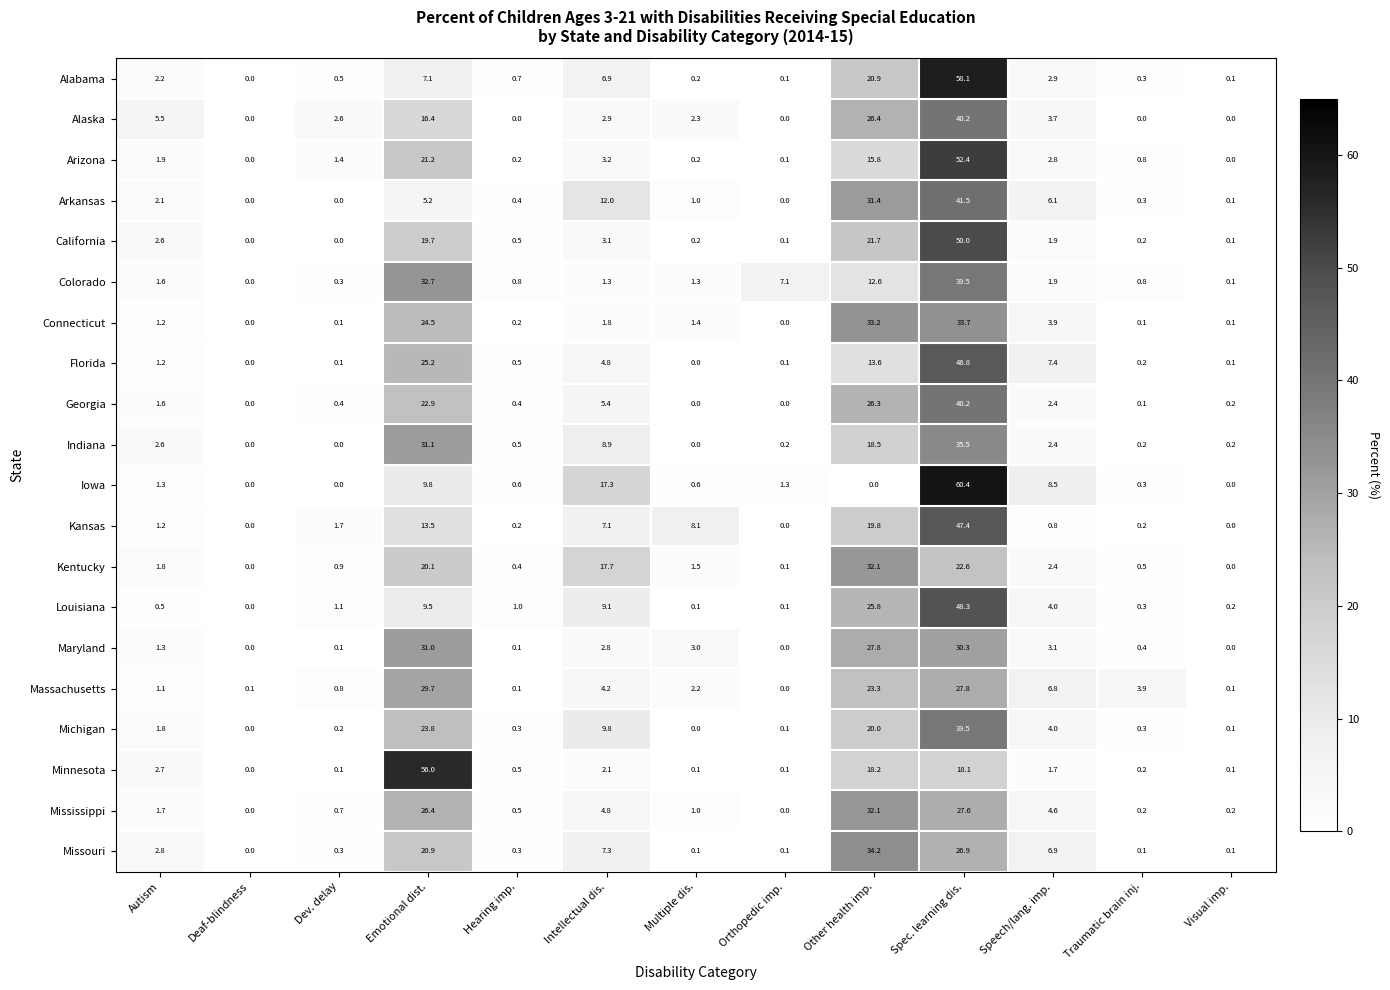

How many data points in Arizona are less than 1?

6